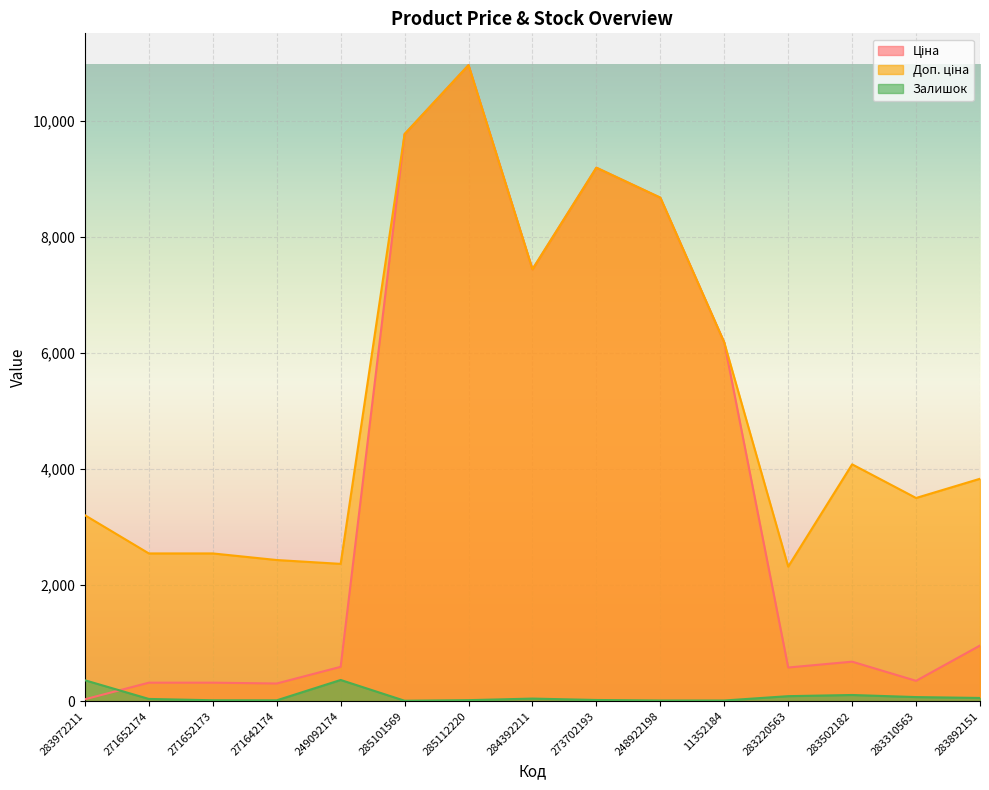

True or false: Залишок has a value of 11.0 at 11352184.

True